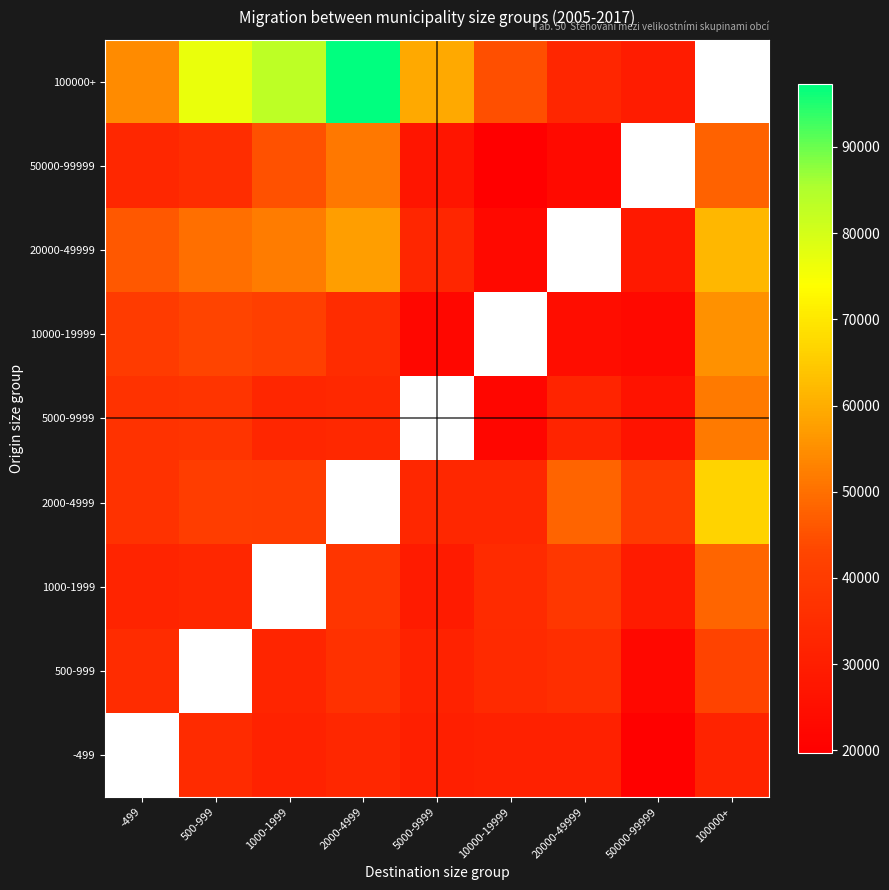

Read the 50000-99999 value at 1000-1999.

44963